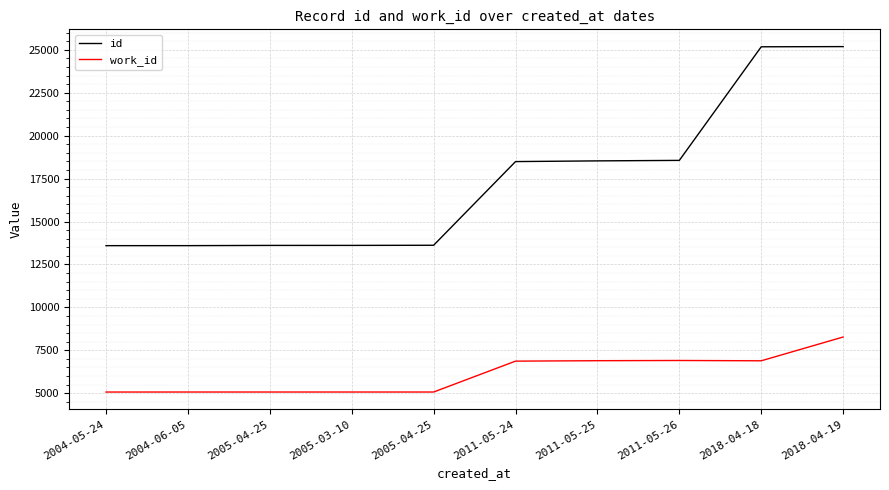

List the series in order of their overall mean, highest first.

id, work_id